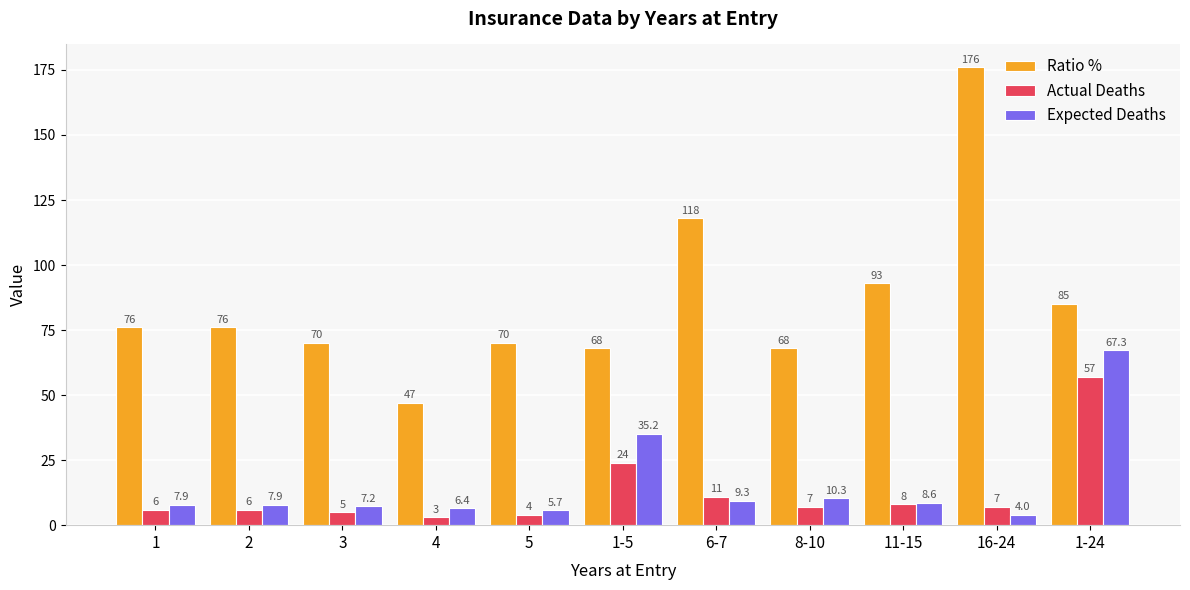

Is it true that Actual Deaths equals 6.0 at 2?

True